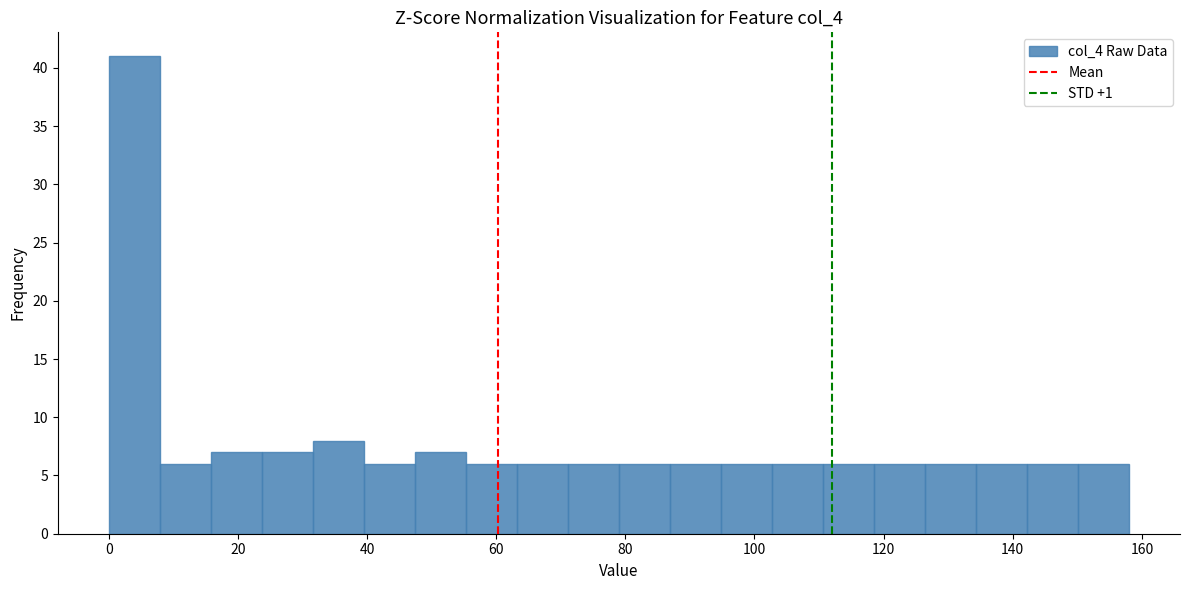

Read against the x-axis, roughly where is the centre of the tallest bar?

4